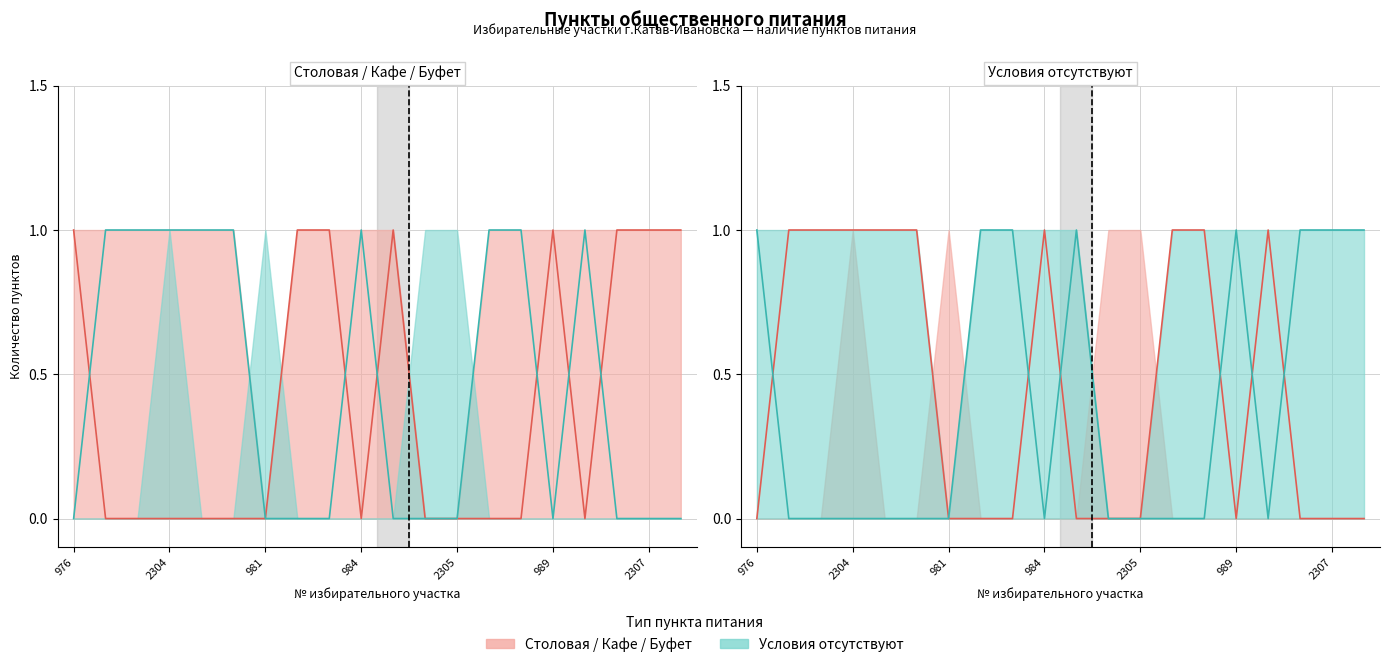

What is the maximum value for Столовая / Кафе / Буфет?

1